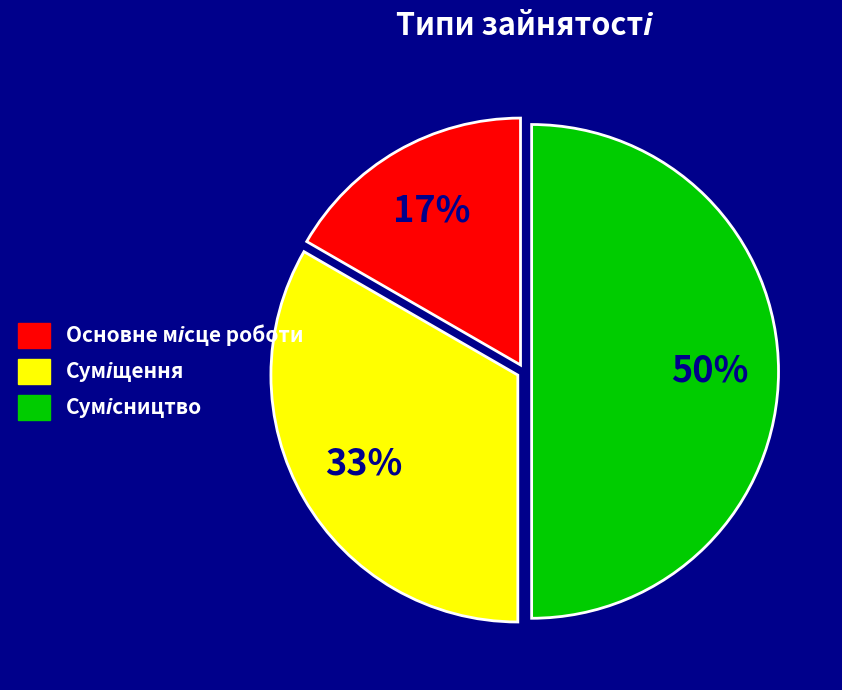

To the nearest percent, what is the difference between the largest and smallest slice percentages?

33%